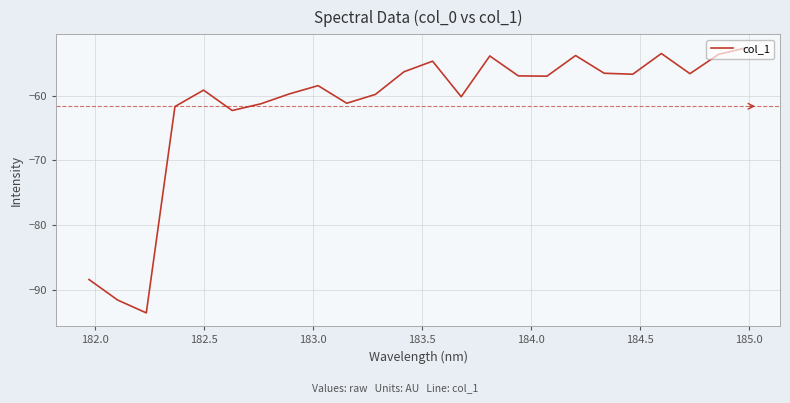

What is the difference between the maximum and minimum values?

41.1